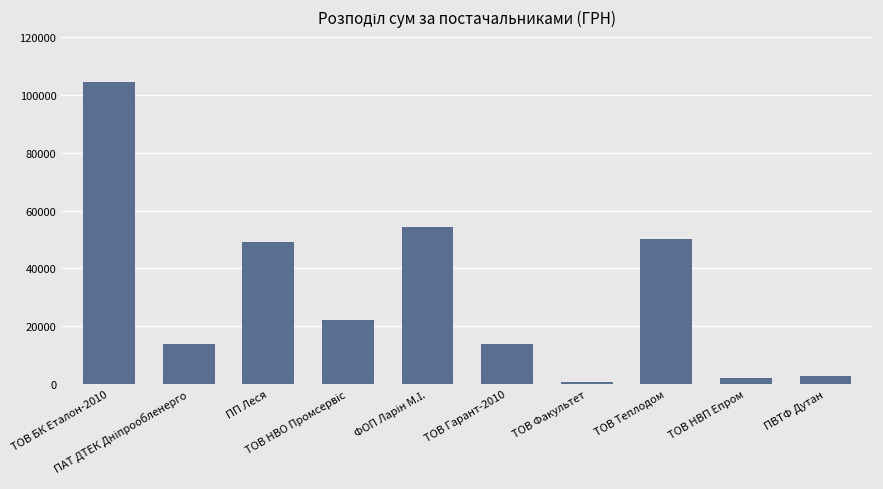

Are the bars horizontal?

No